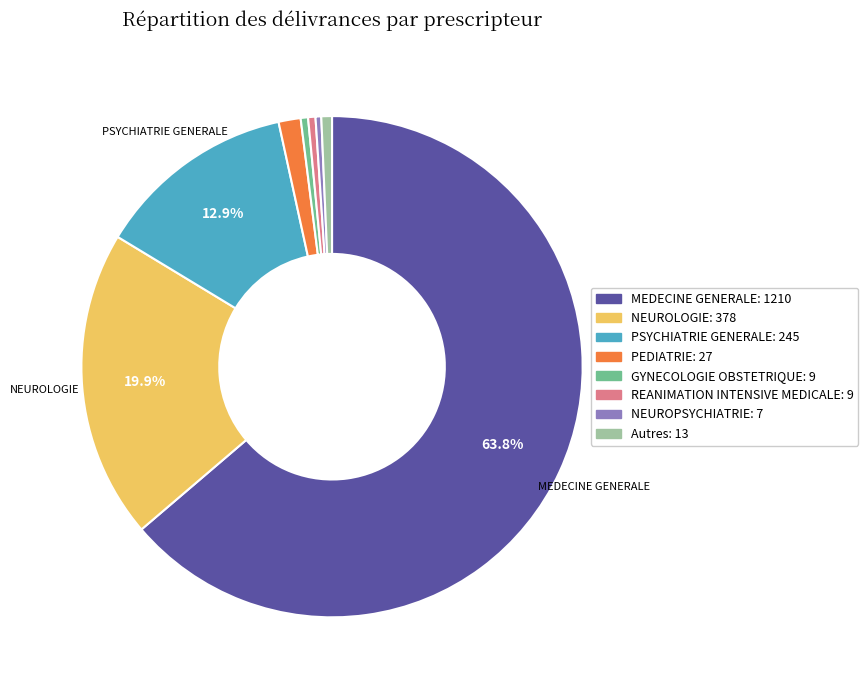

How many segments does this pie chart have?

8